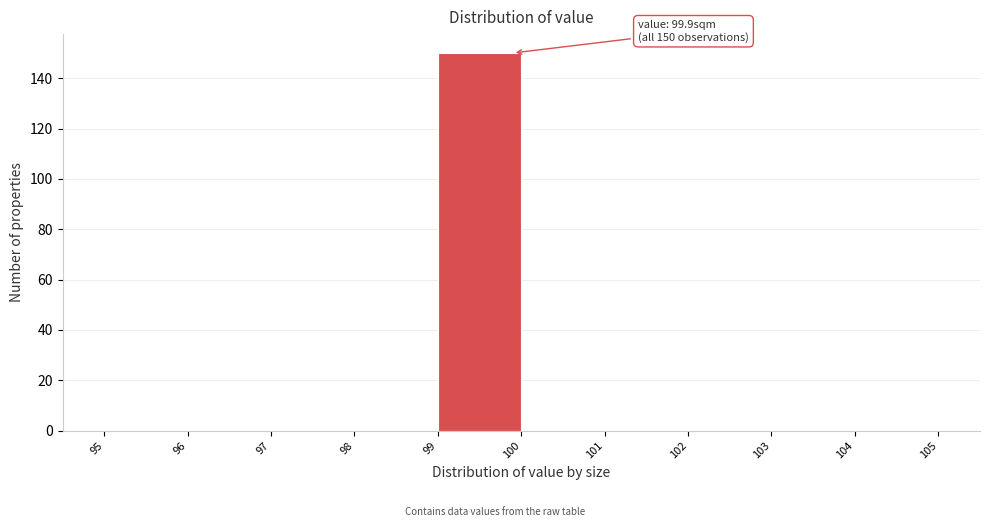

Which range on the x-axis has the tallest bar?

99 to 100